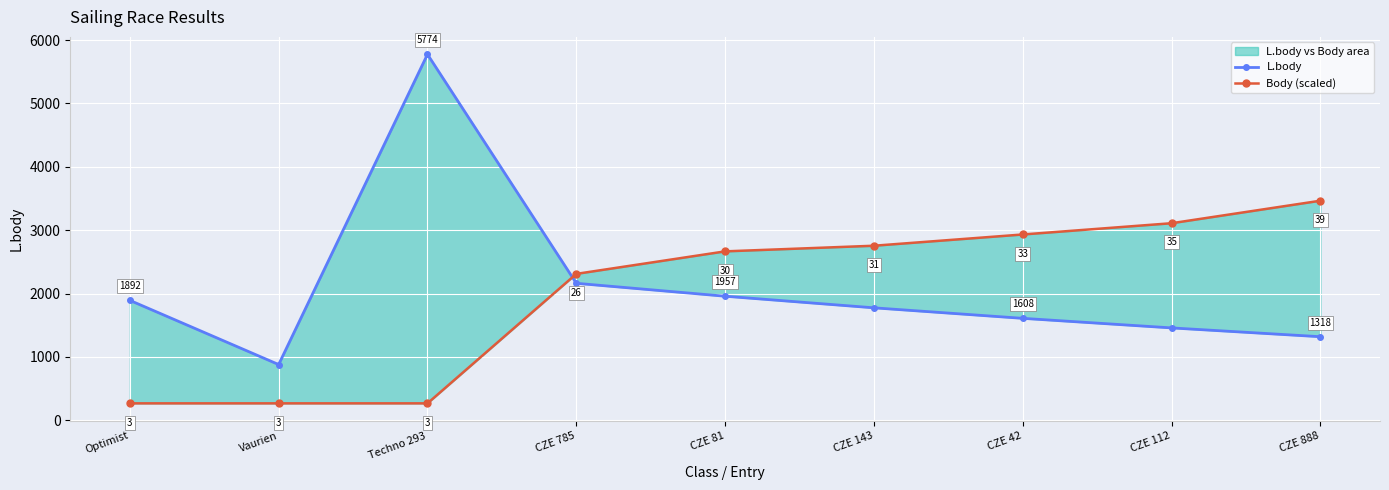

Reading left to right, transcribe all the data shown in this chart.

L.body: Optimist=1892.0	Vaurien=879.0	Techno 293=5774.0	CZE 785=2161.0	CZE 81=1957.0	CZE 143=1774.0	CZE 42=1608.0	CZE 112=1457.0	CZE 888=1318.0
Body (scaled): Optimist=266.5	Vaurien=266.5	Techno 293=266.5	CZE 785=2309.6	CZE 81=2664.9	CZE 143=2753.8	CZE 42=2931.4	CZE 112=3109.1	CZE 888=3464.4